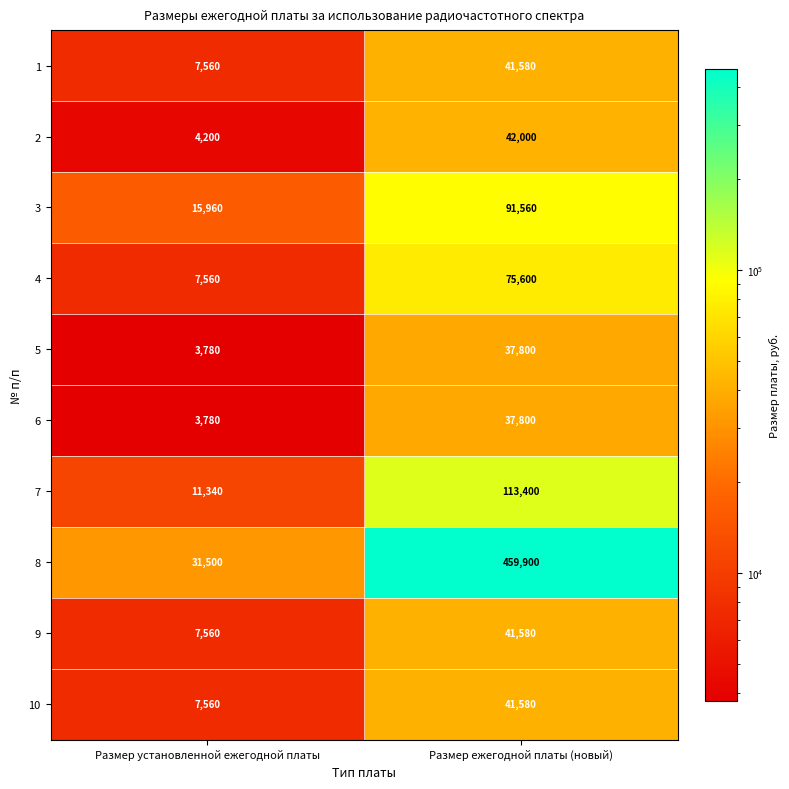

What is the total value across all series at Размер установленной ежегодной платы?

100800